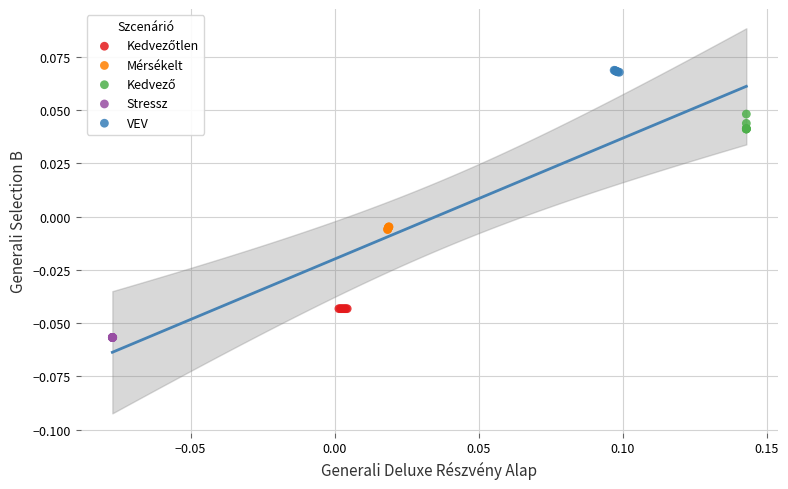

Which series contains the lowest Y value?

Stressz